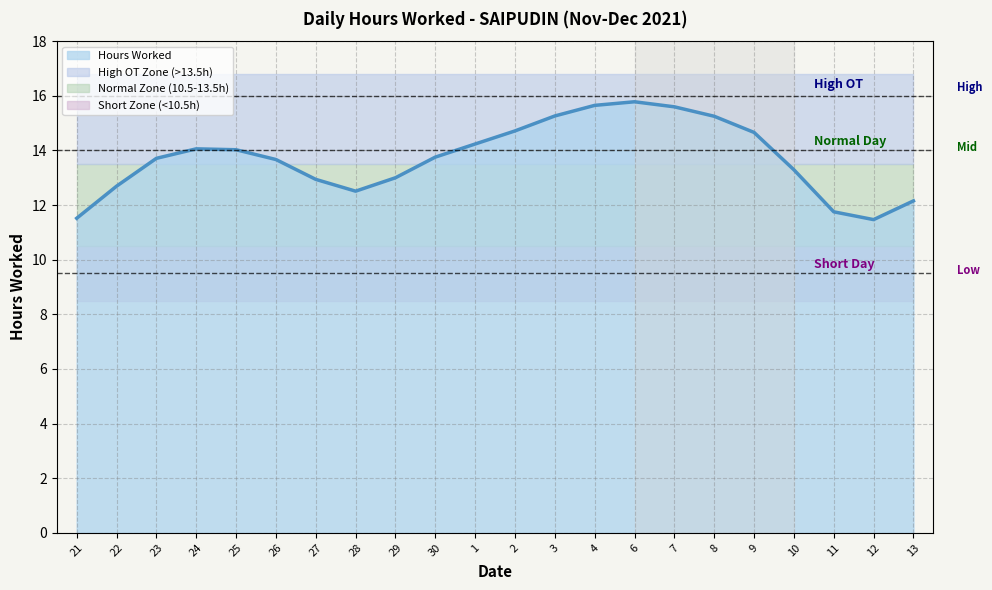

True or false: there are more than 0 points higher than both neighbors.

True